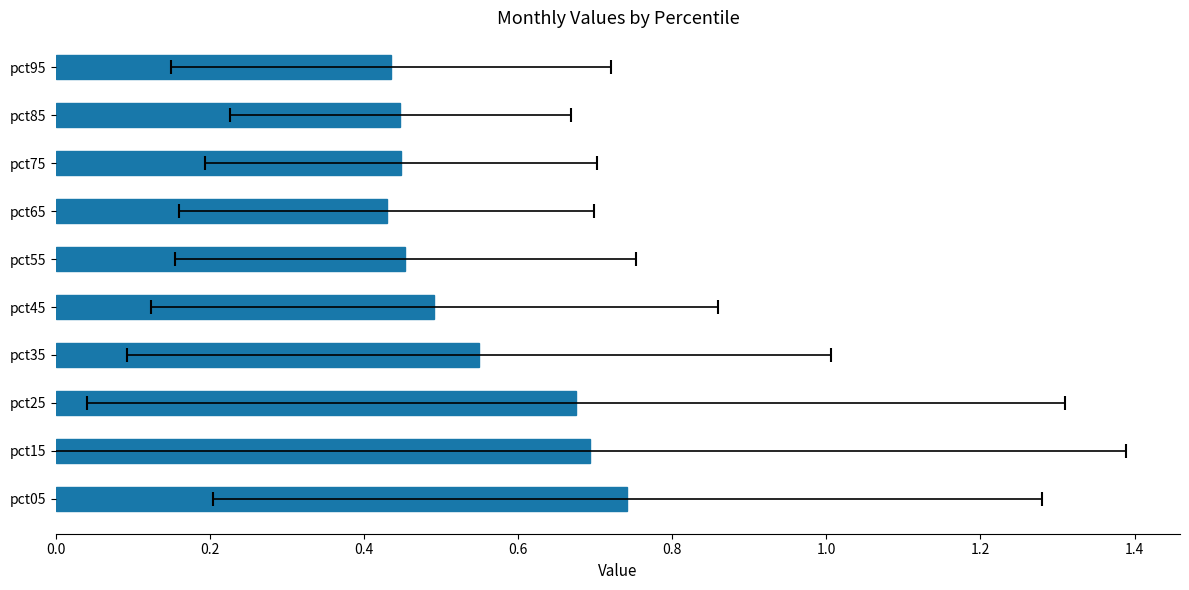

What position from the left is 0.8?

5